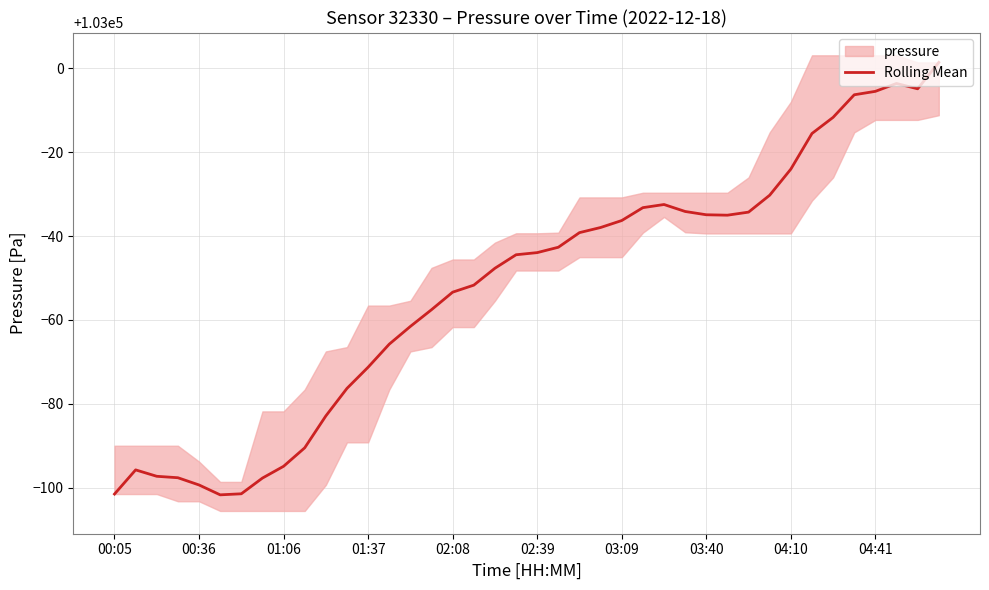

How many values are below 102956?

20